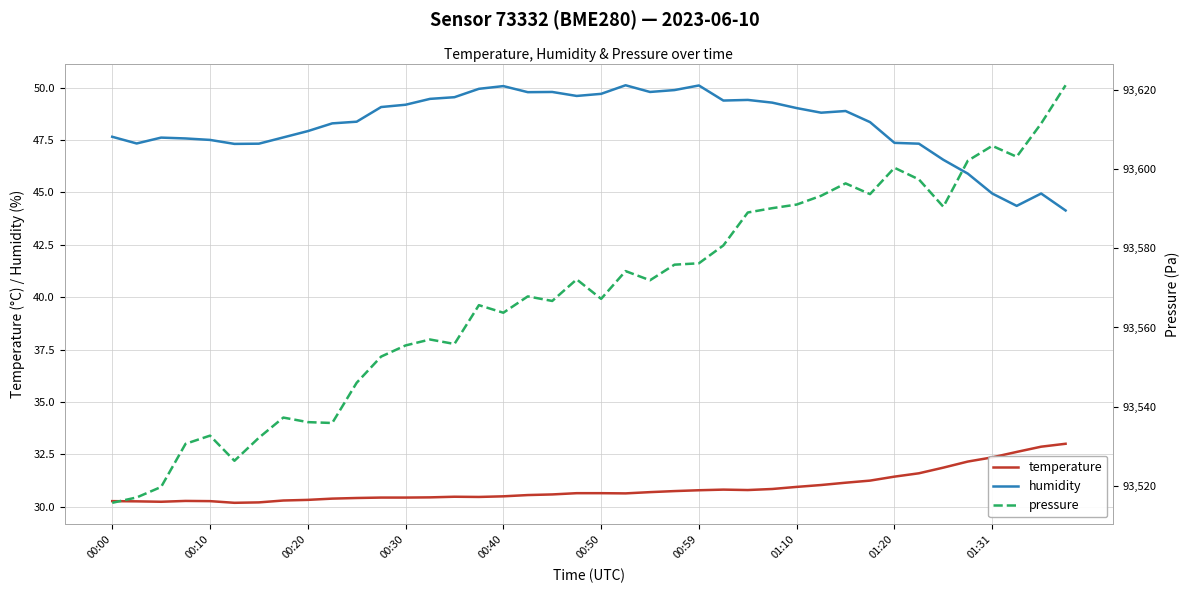

True or false: humidity and temperature intersect in this chart.

False